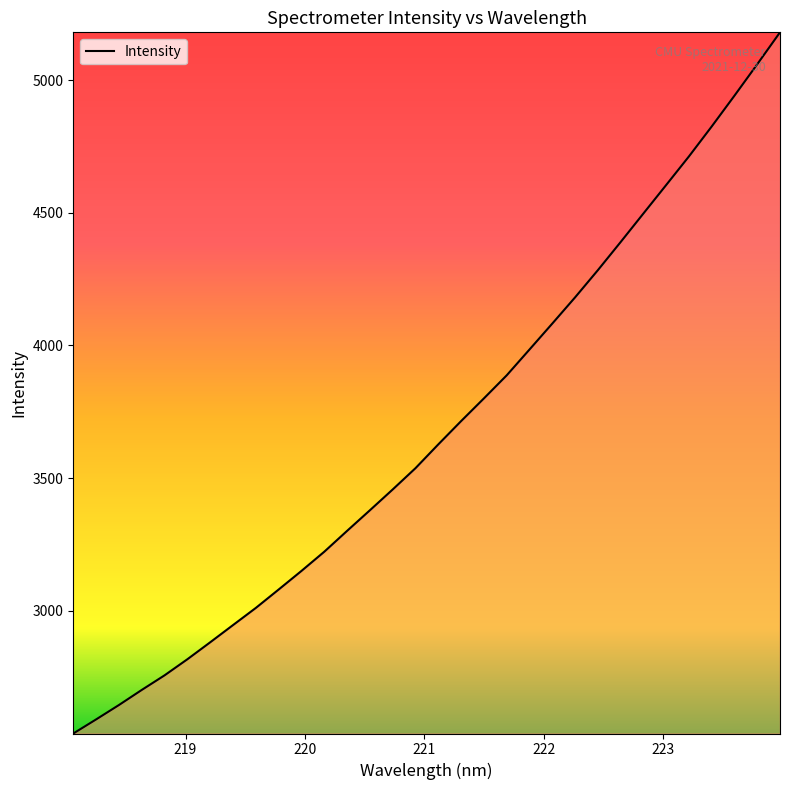

Count the number of data series in this chart.

1